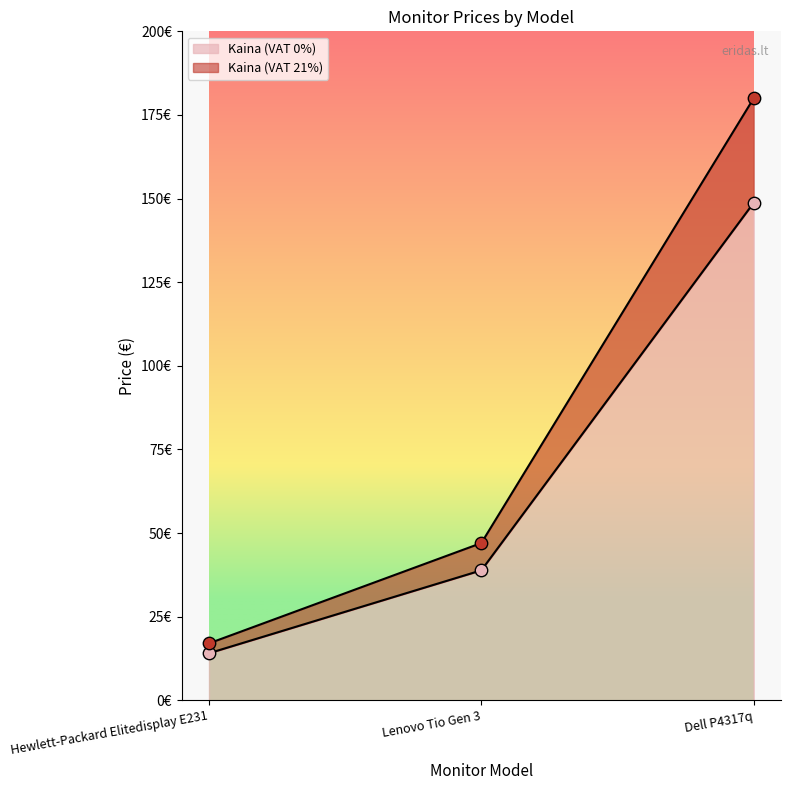

Which series has the largest total across all categories?

Kaina (VAT 21%)